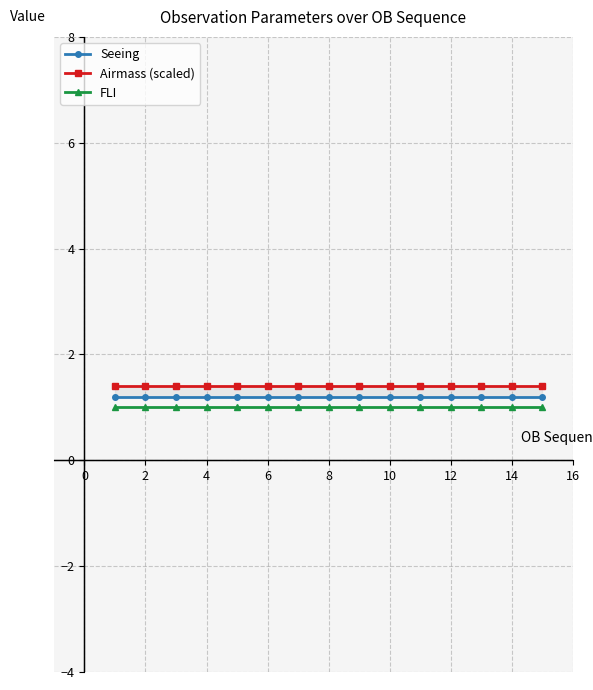

List the series in order of their overall mean, highest first.

Airmass (scaled), Seeing, FLI